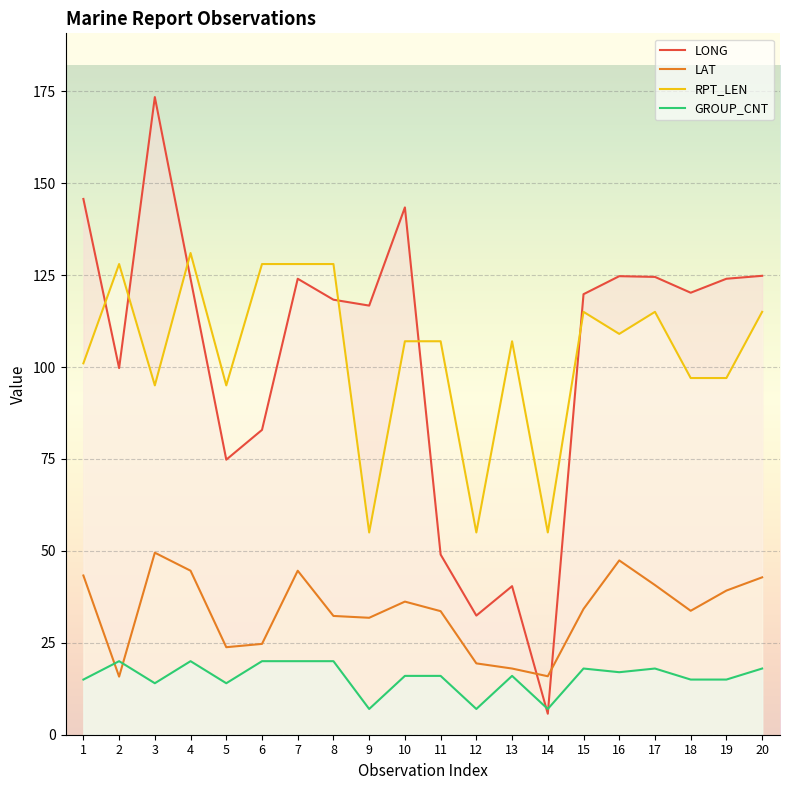

What is the difference between the maximum and minimum values in the LONG series?

167.7